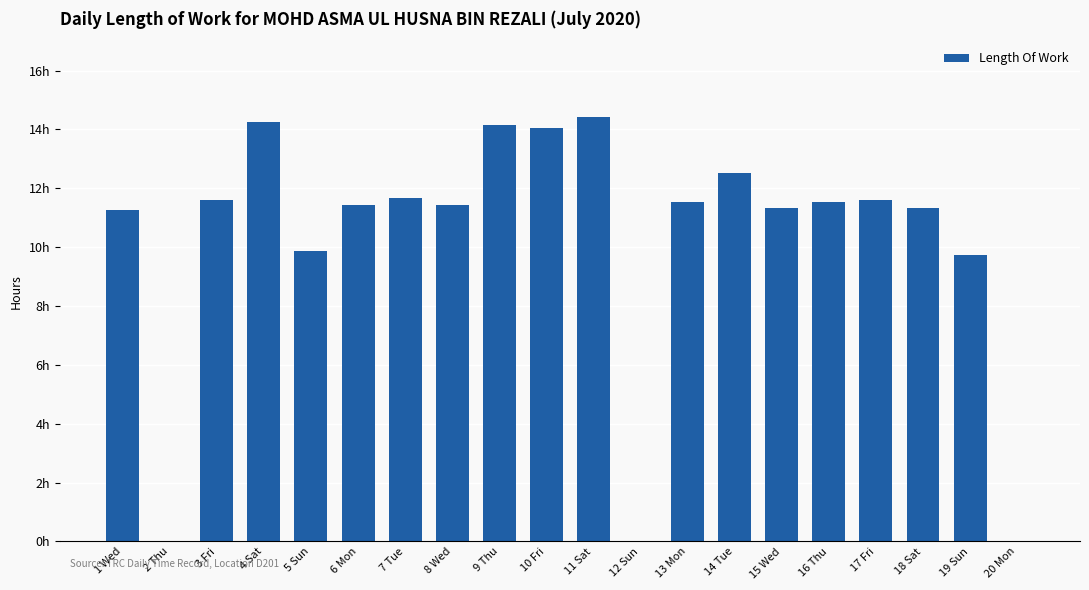

Are the bars horizontal?

No